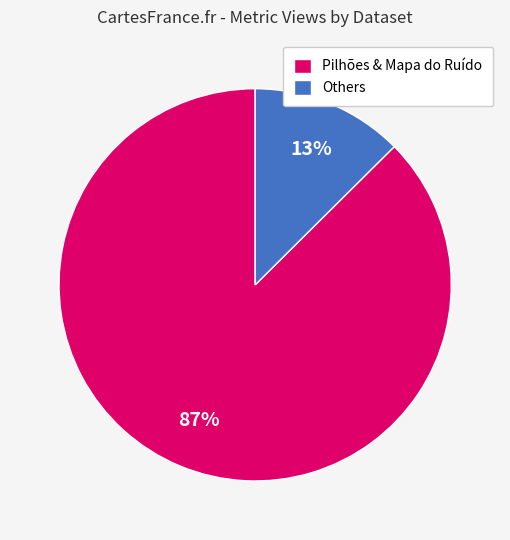

To the nearest percent, what is the combined percentage of Pilhões & Mapa do Ruído and Others?

100%